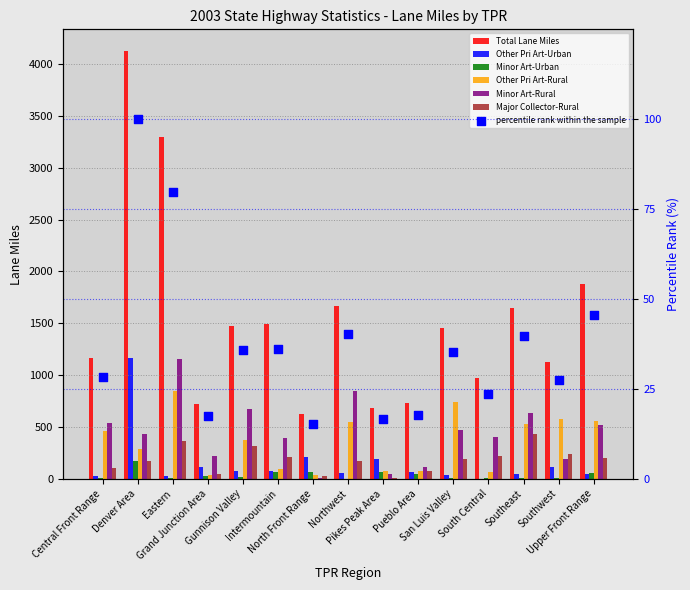

At which category is the sum across all series the highest?

Denver Area